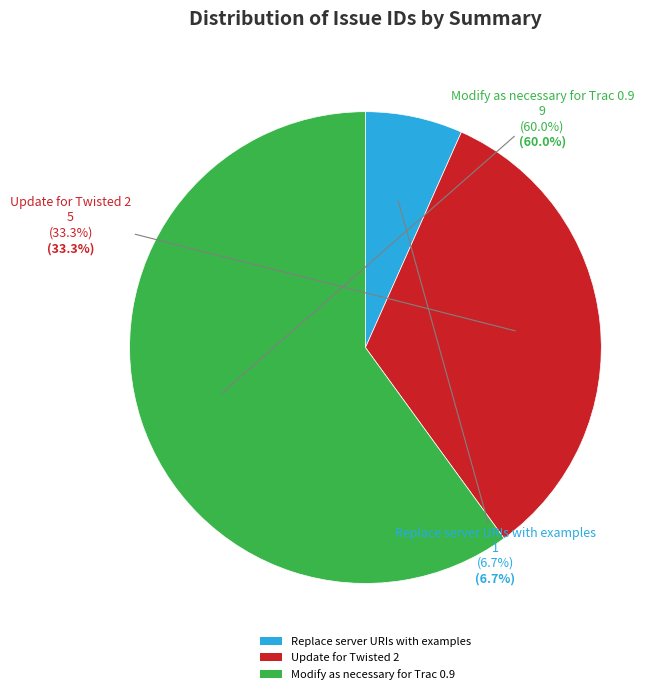

Is it true that Update for Twisted 2 is 33% of the pie?

True